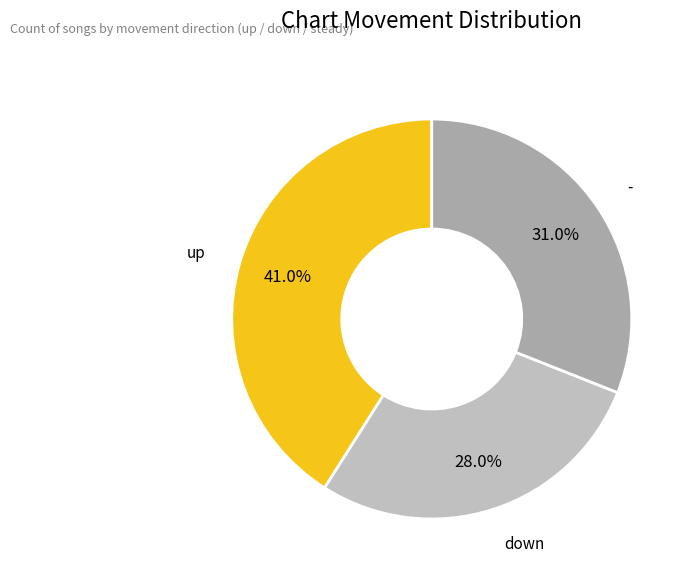

Rank the categories by value from highest to lowest.

up, -, down